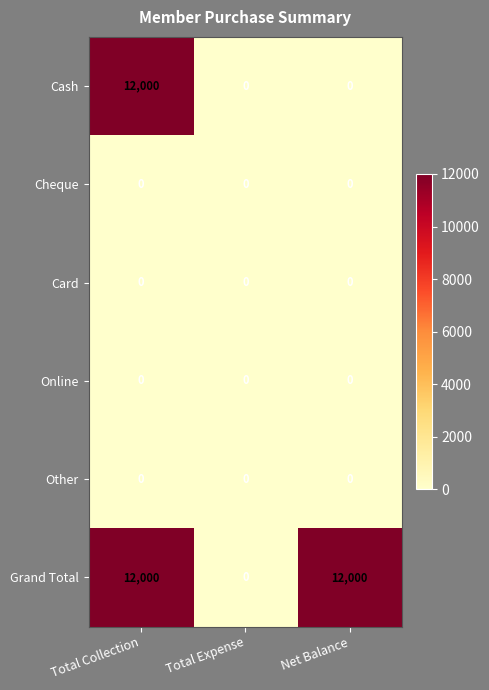

The value of Online at Total Expense is 0. True or false?

True